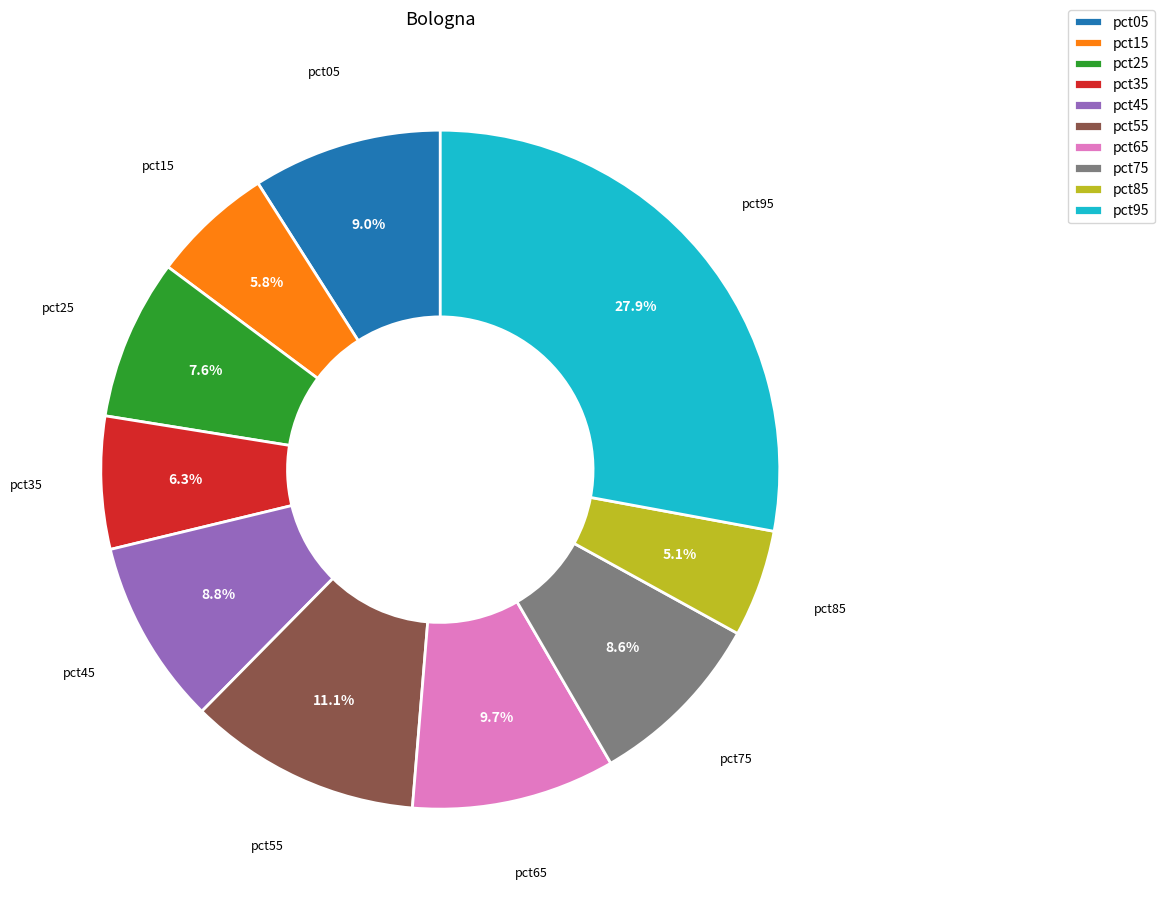

Which slice is the smallest?

pct85